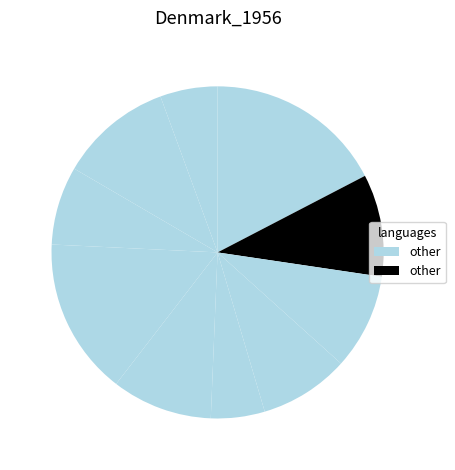

Count the number of slices in the pie.

10